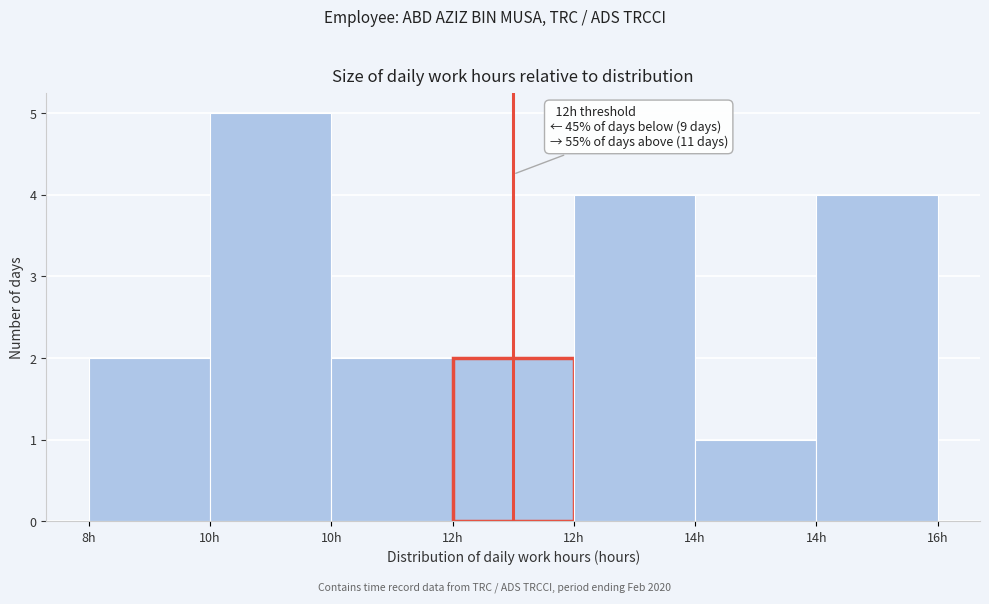

How many bars are there in total?

7